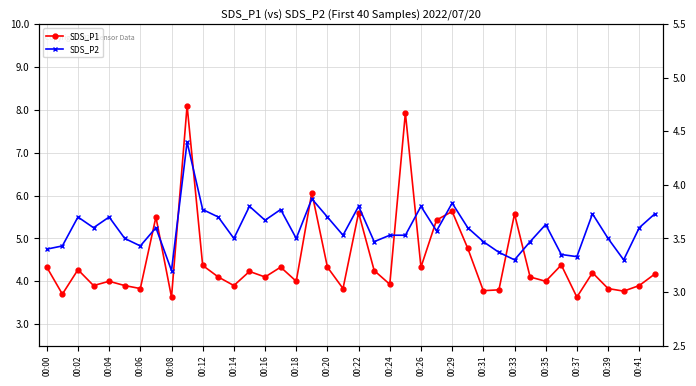

Which series has the widest spread of values?

SDS_P1